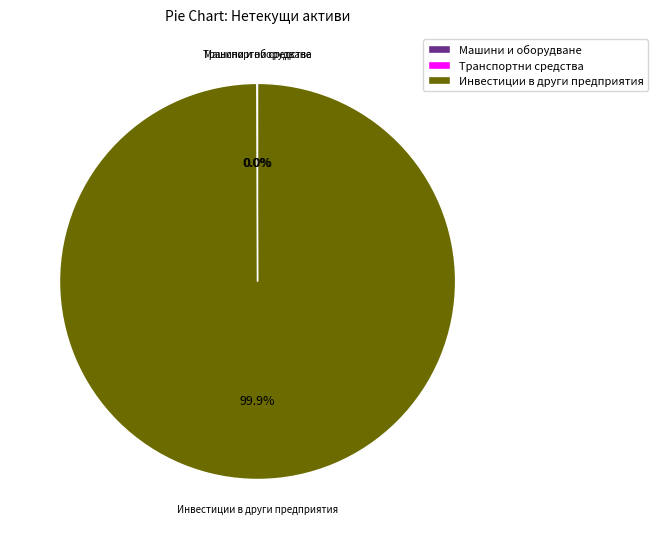

Is there any slice that represents more than half of the pie?

Yes